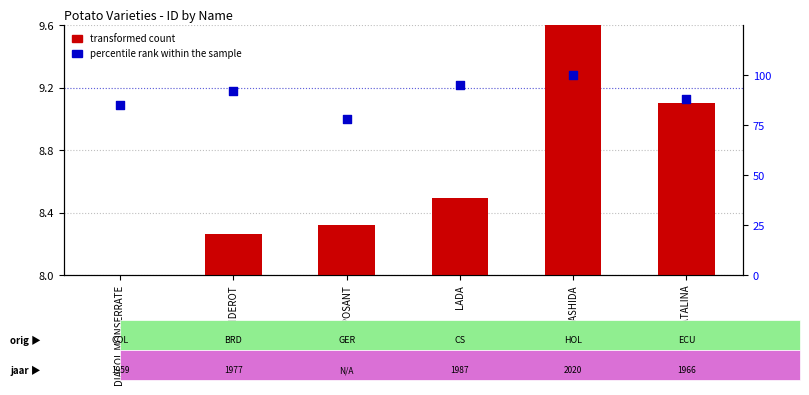

At how many categories does at least one series exceed 80?

5